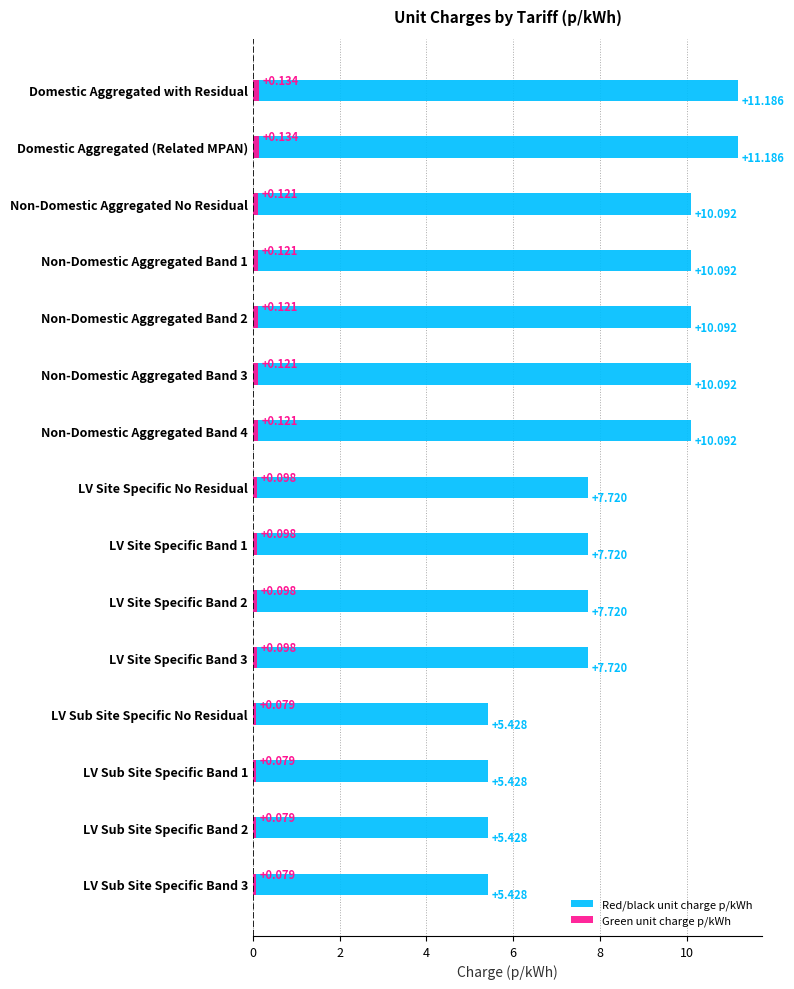

What is the sum of all Red/black unit charge p/kWh values?

125.4